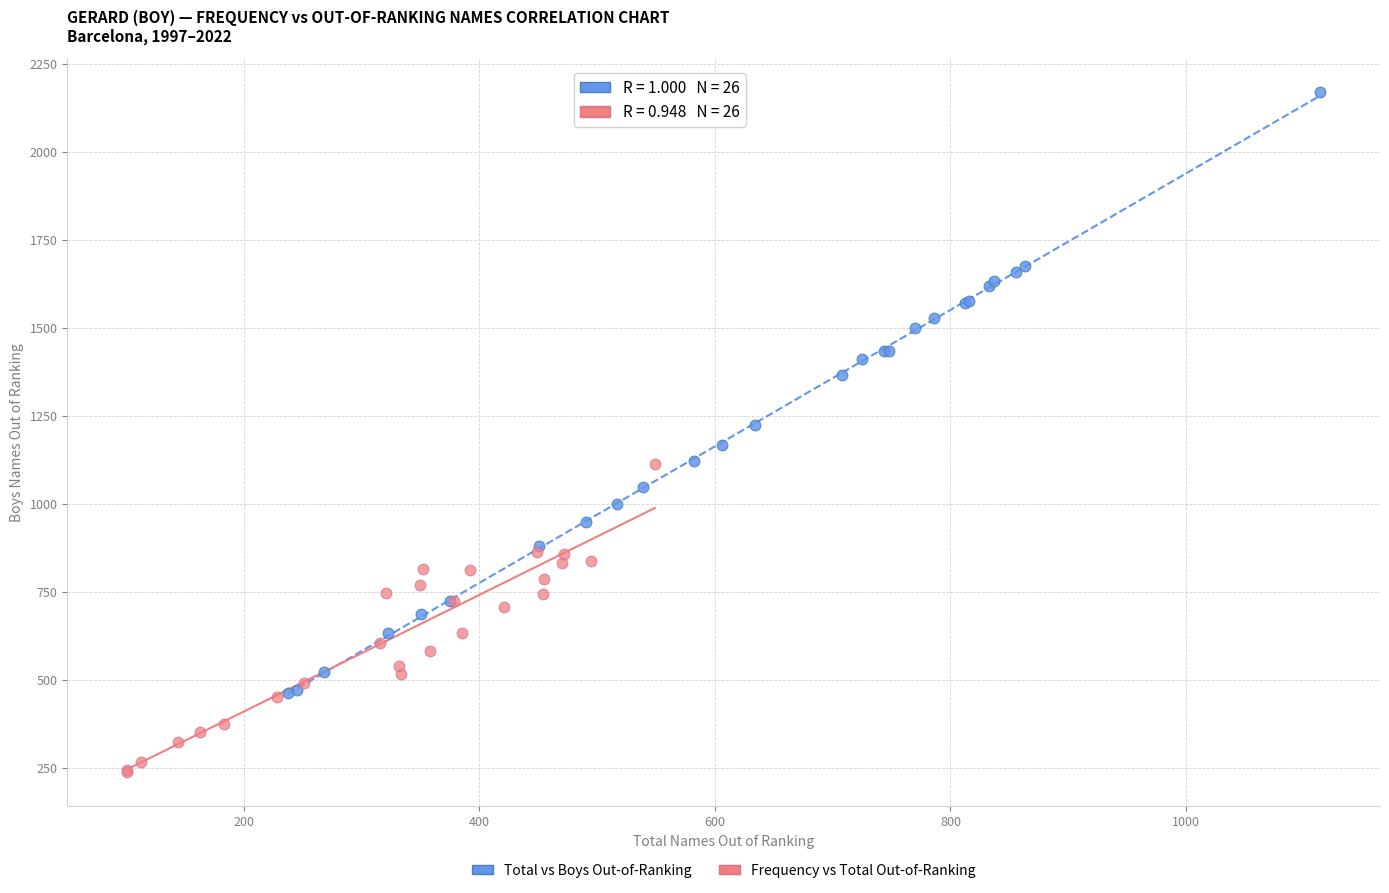

Which series has the widest spread of Y values?

Total vs Boys Out-of-Ranking